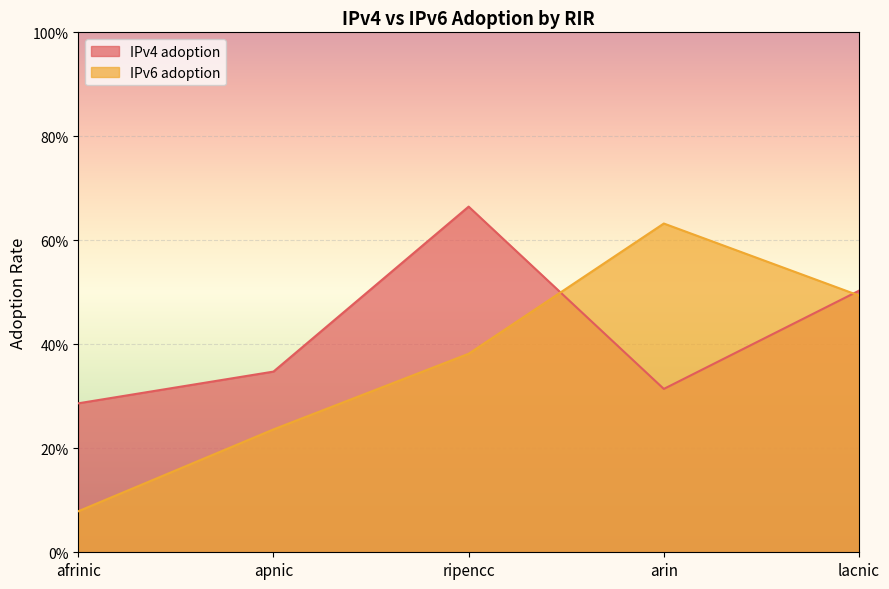

Which series ends up on top after the final intersection of IPv4 adoption and IPv6 adoption?

IPv4 adoption